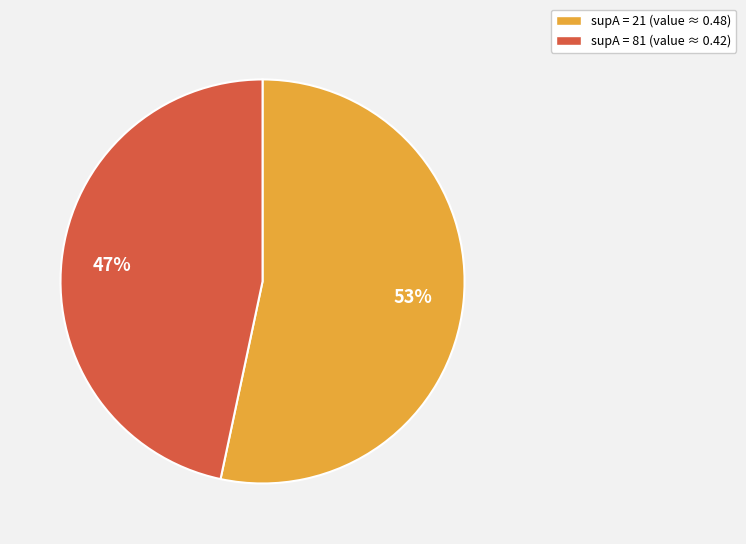

To the nearest percent, what is the average slice percentage?

50%